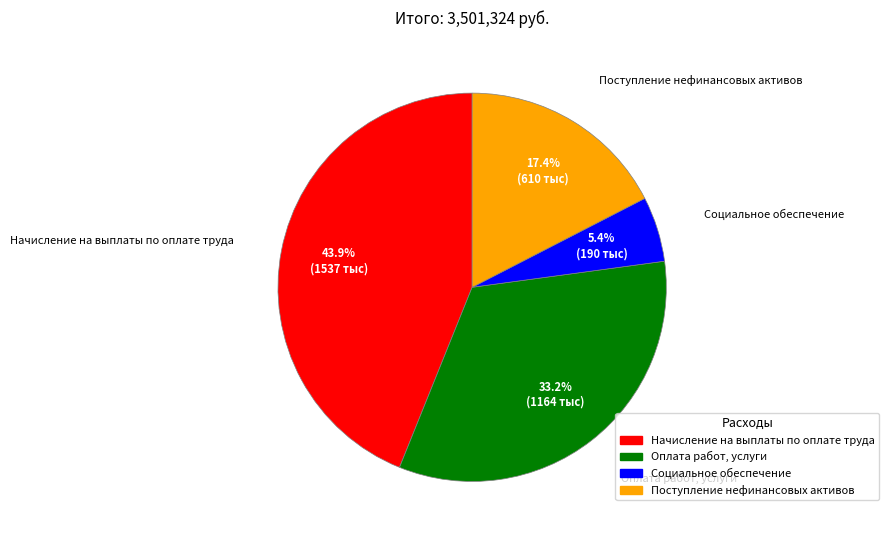

Does any single category account for the majority?

No